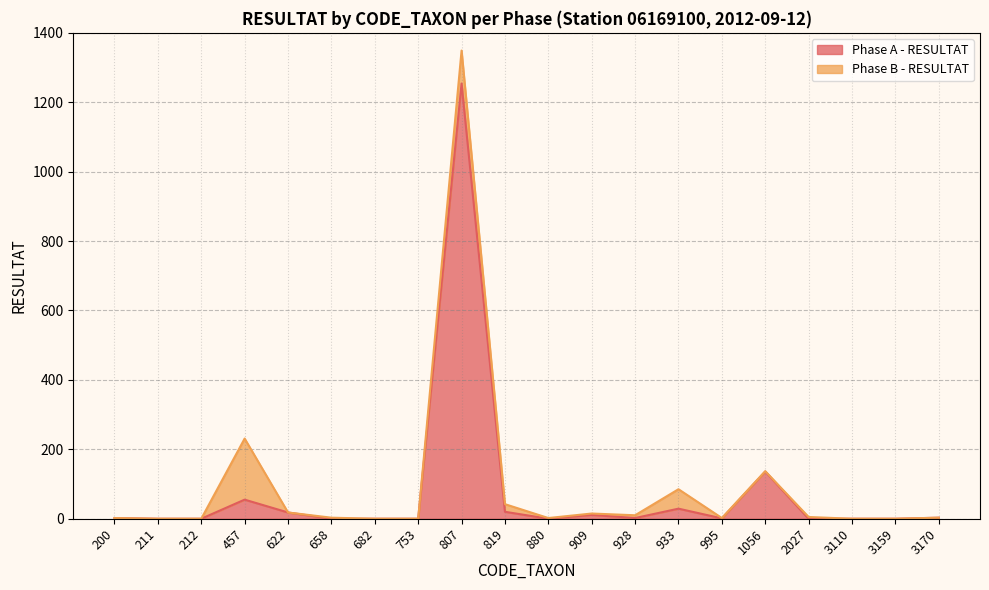

Count the number of categories in the chart.

20